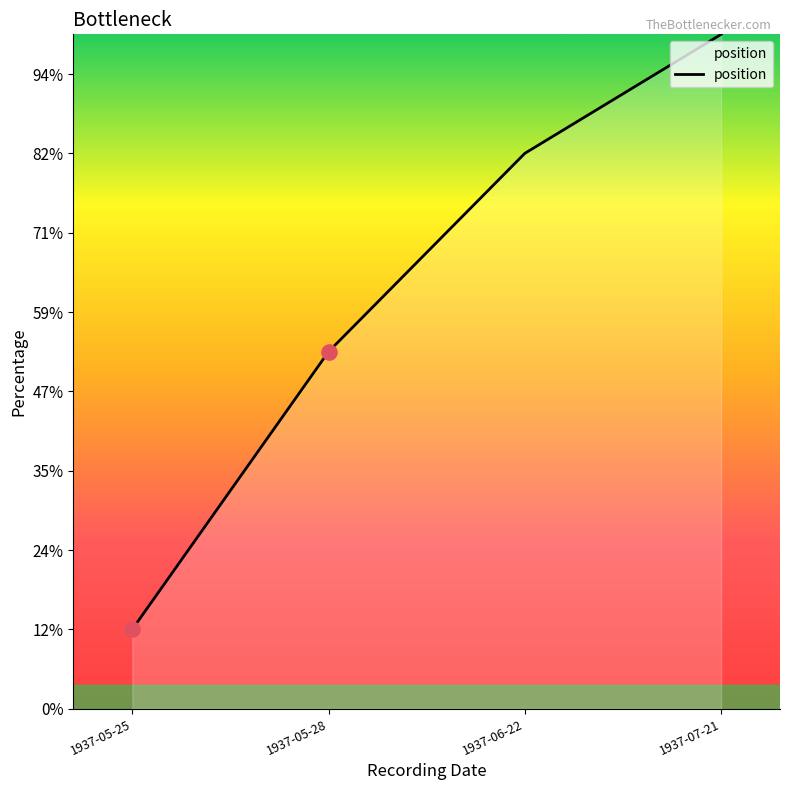

Between 1937-05-28 and 1937-05-25, which is larger?

1937-05-28